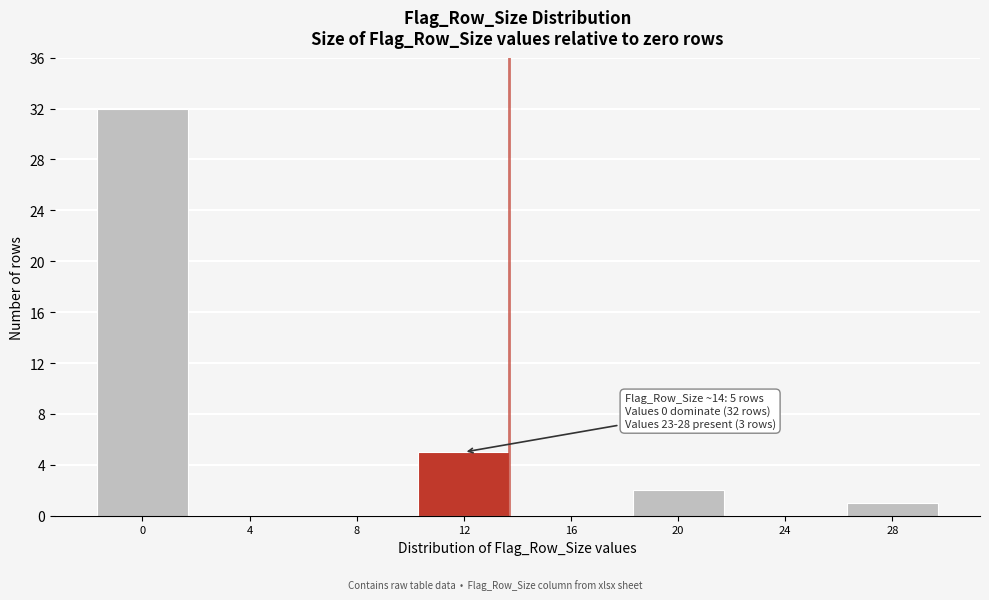

Reading left to right, list all the values displayed in this chart.

0=32	4=0	8=0	12=5	16=0	20=2	24=0	28=1